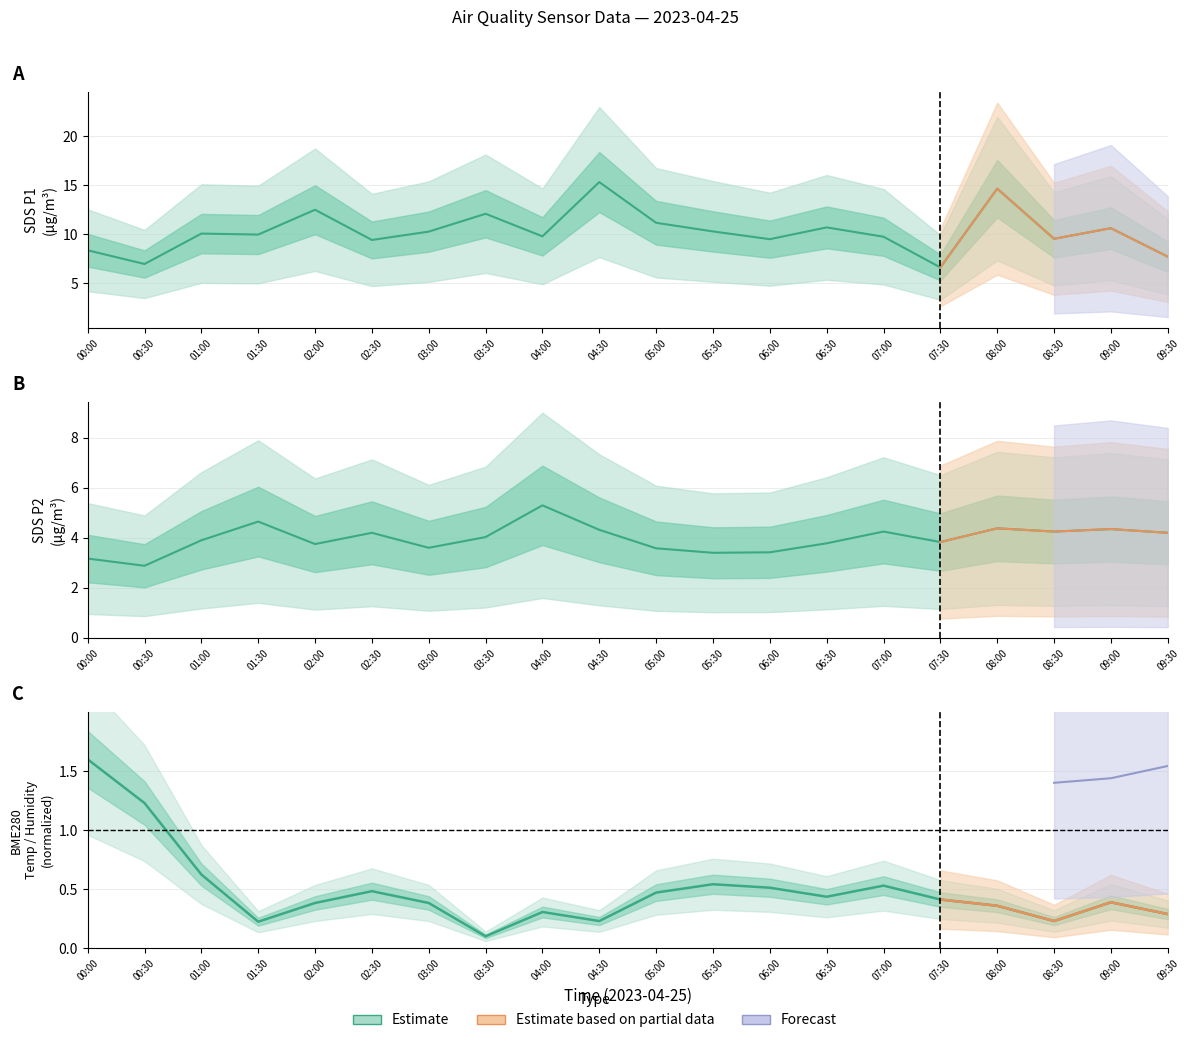

What is the sum of the SDS_P1 values at 03:00 and 05:00?

21.4